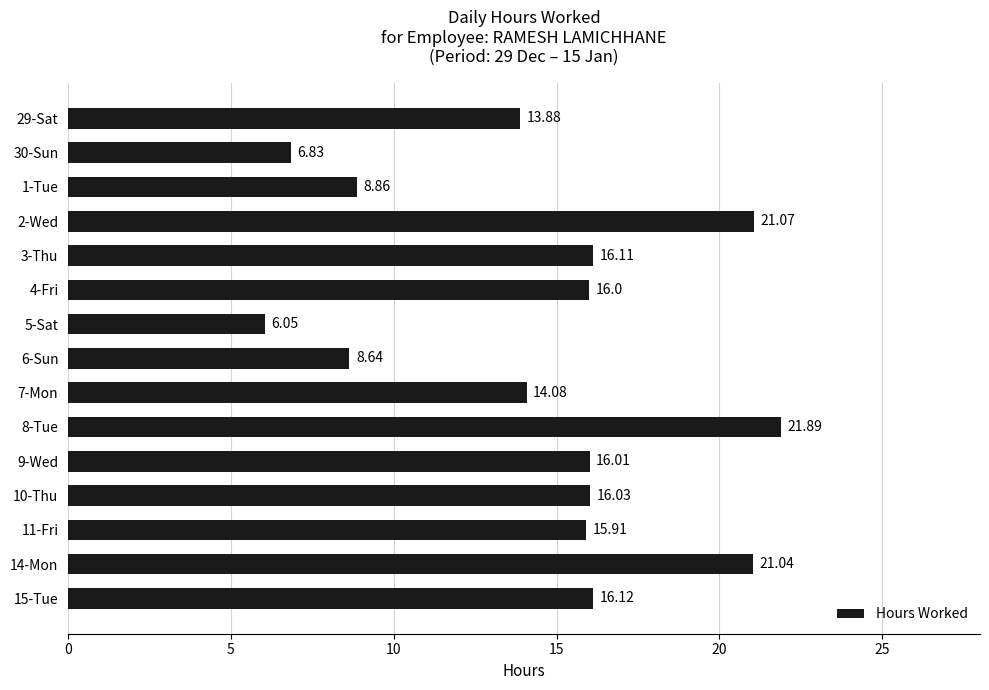

Which category has the lowest value across all series?

5-Sat